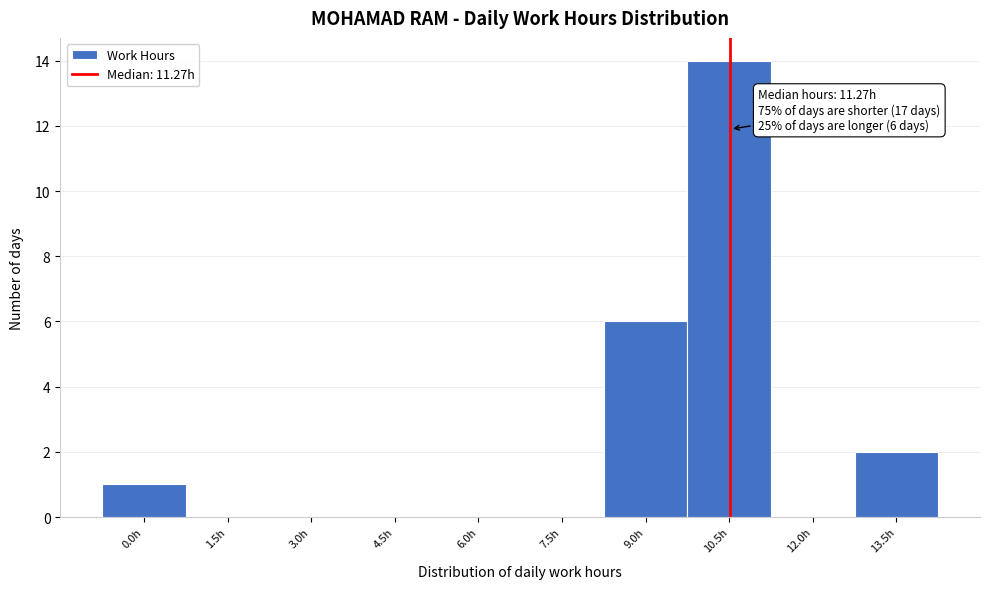

Reading right to left, list all the values displayed in this chart.

13.5h=2	12.0h=0	10.5h=14	9.0h=6	7.5h=0	6.0h=0	4.5h=0	3.0h=0	1.5h=0	0.0h=1